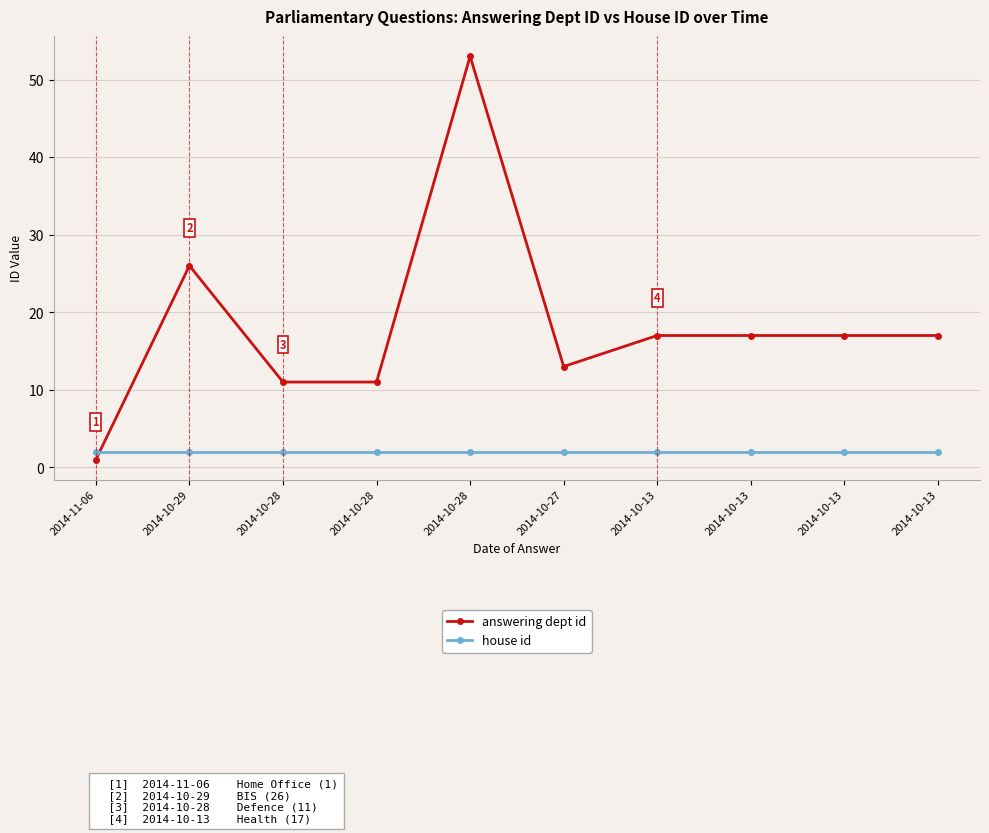

True or false: house id has more than 1 interior local peaks.

False